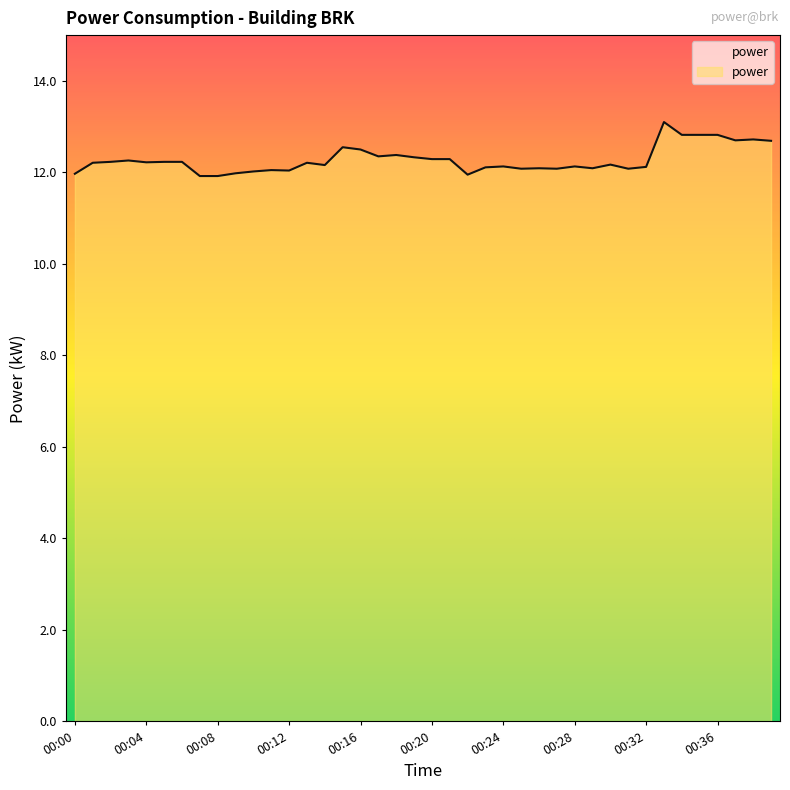

What is the minimum value shown in the chart?

11.9